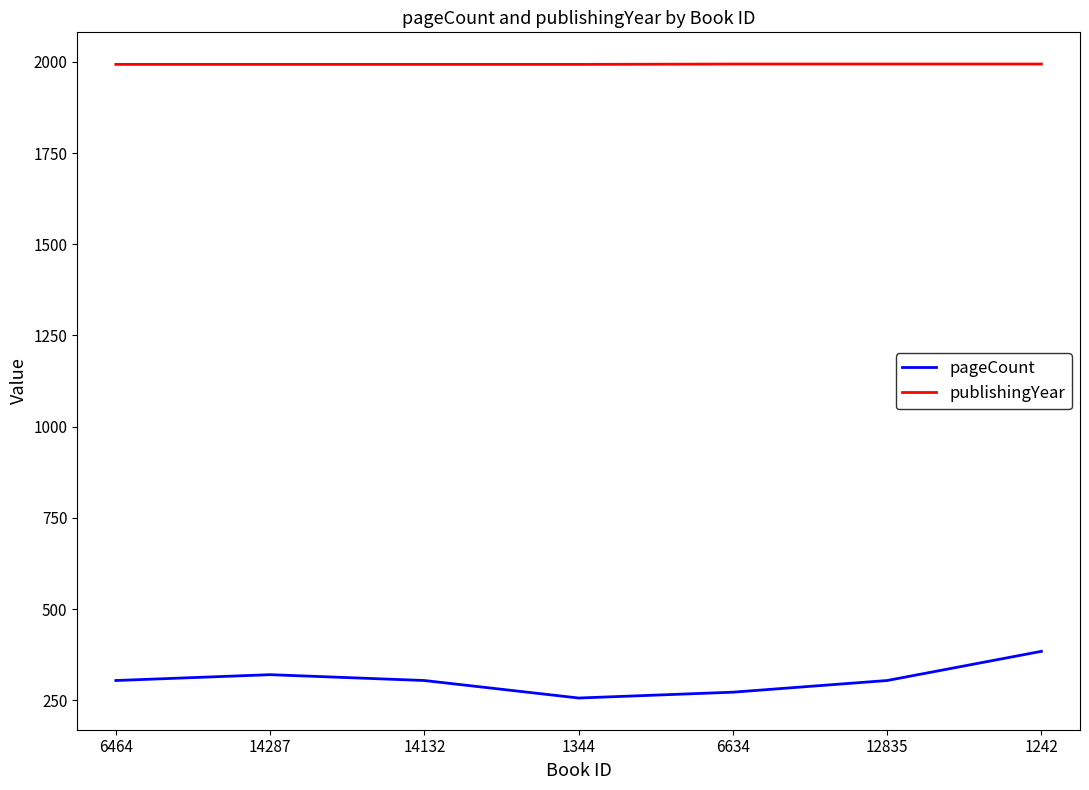

The value of publishingYear at 1344 is 1192. True or false?

False